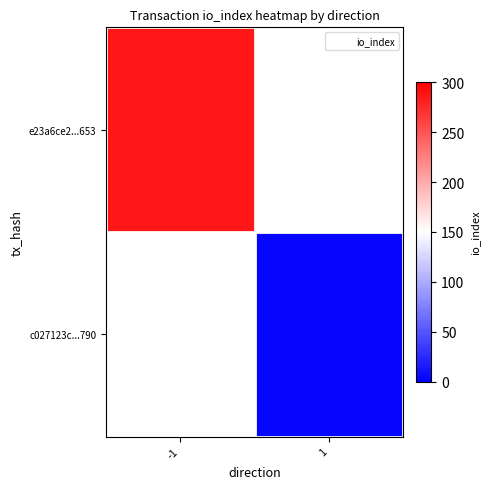

At how many categories does at least one series exceed 82?

1